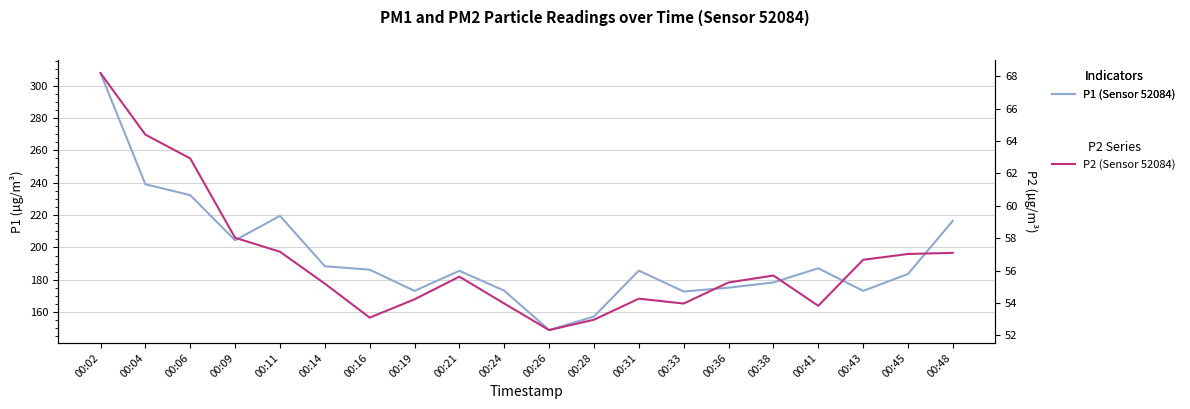

How many values in the P2 series exceed 55?

12